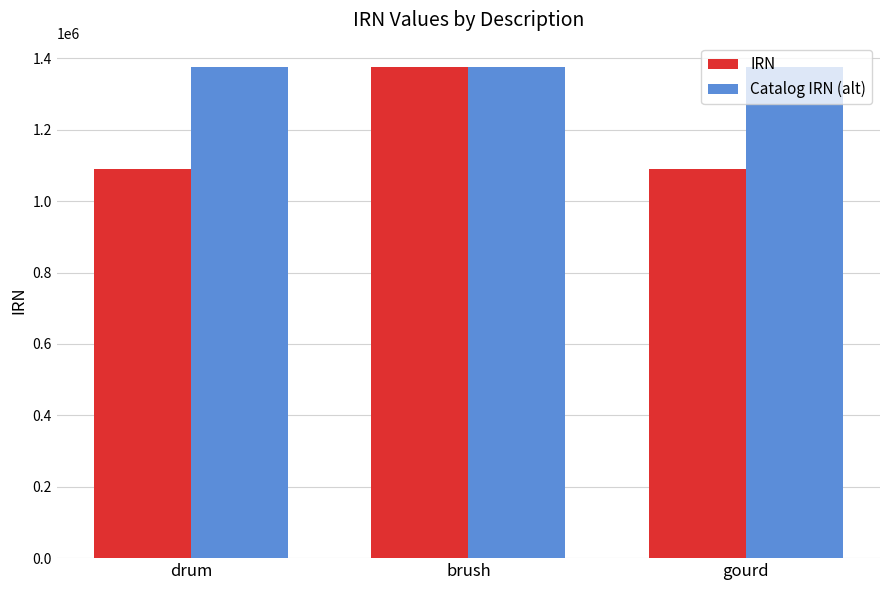

Between drum and brush, which series saw the biggest shift?

IRN